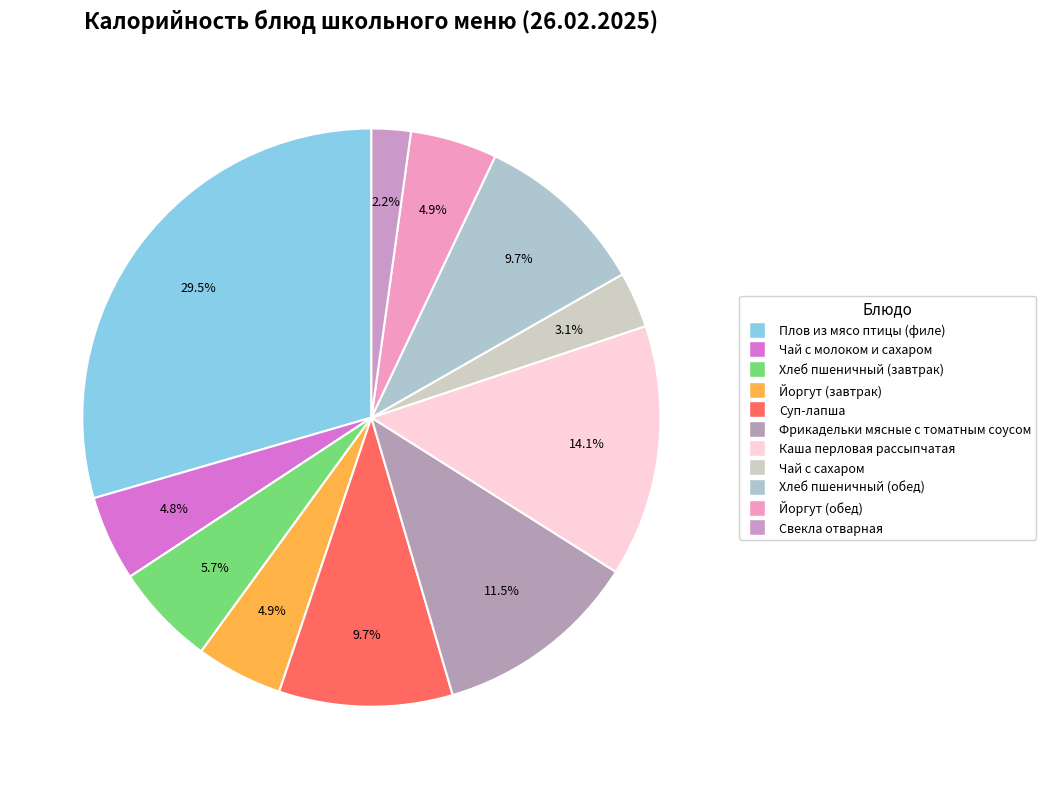

How many slices are in this pie chart?

11